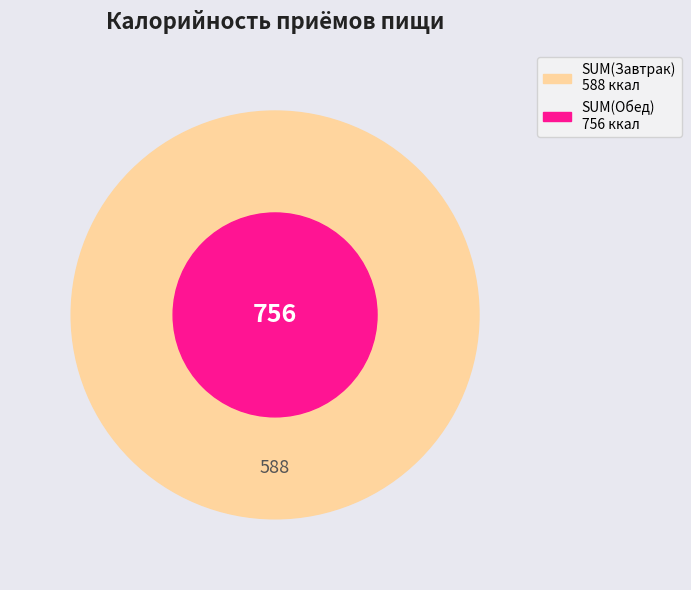

What is the change in value from Завтрак to Обед?

+168